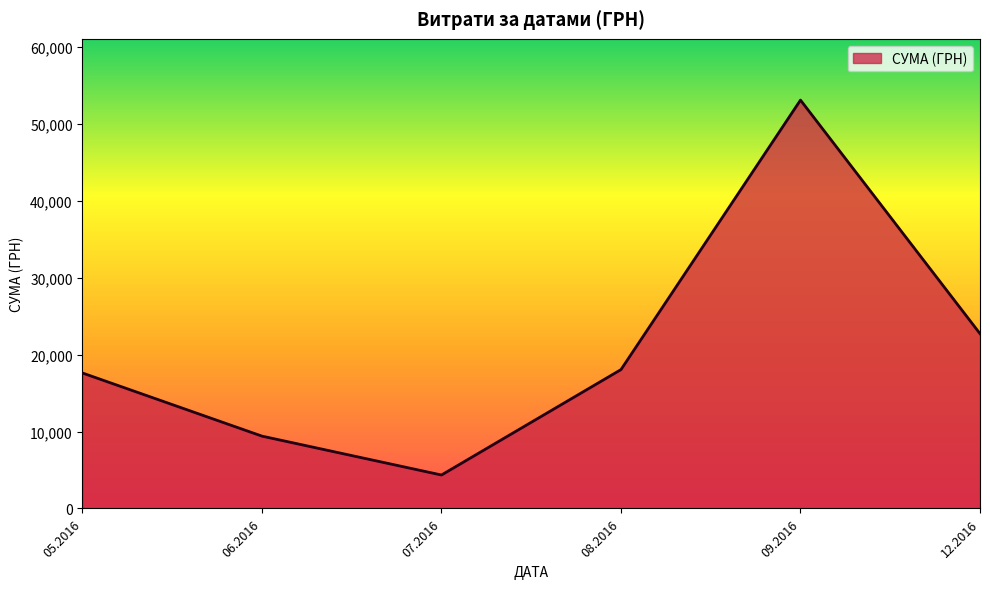

What is the minimum value shown in the chart?

4348.0